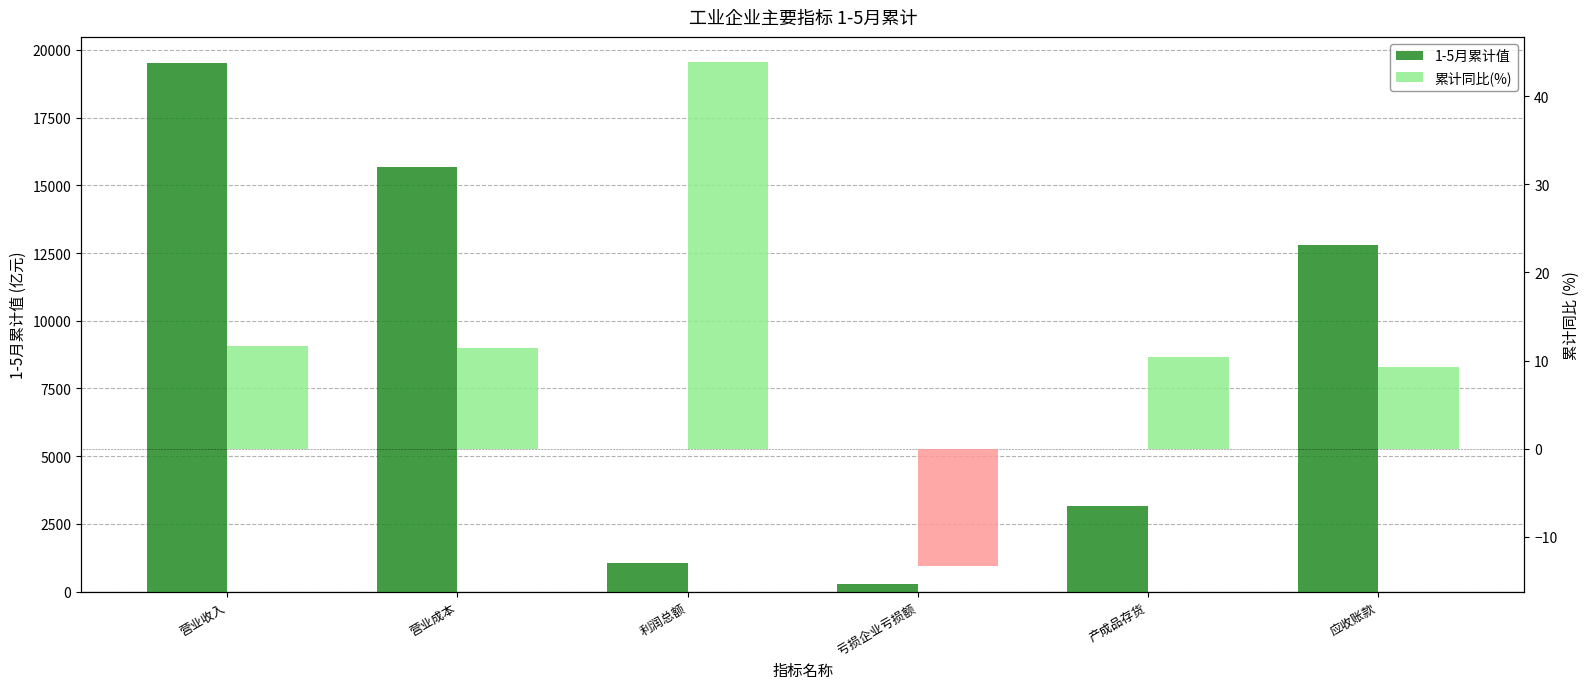

True or false: 1-5月累计值 has a value of 3315.7 at 营业成本.

False